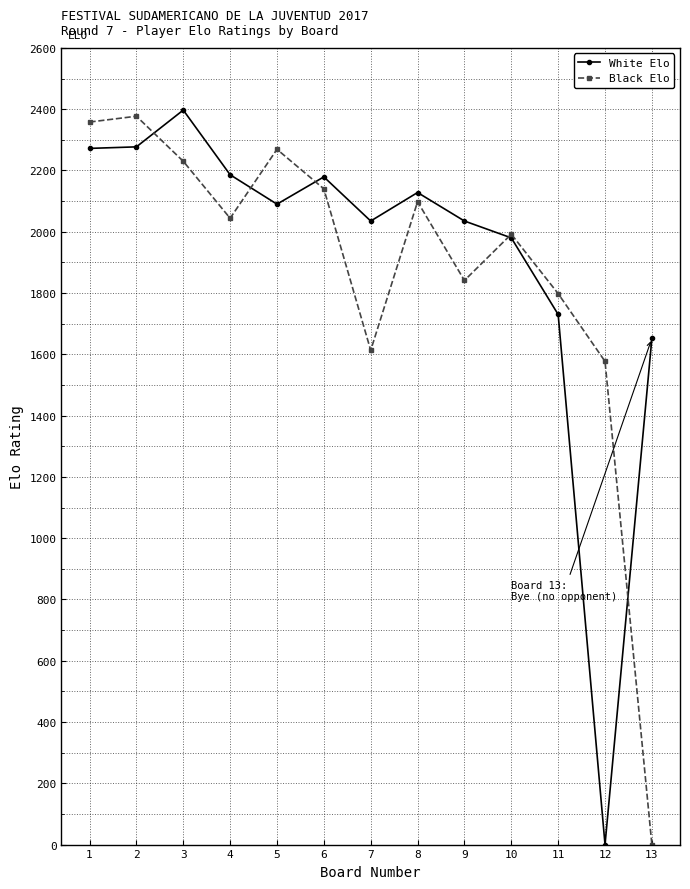

How many values in Black Elo are above zero?

12